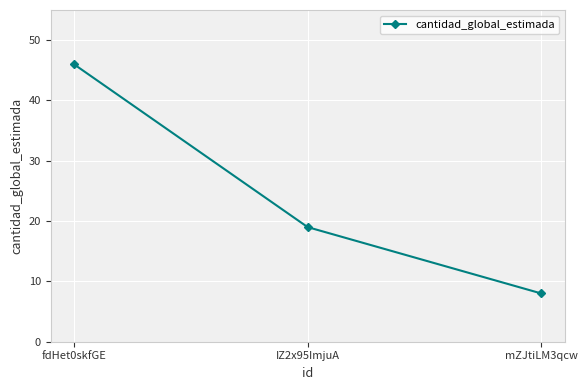

What is the sum of the values at IZ2x95ImjuA and fdHet0skfGE?

65